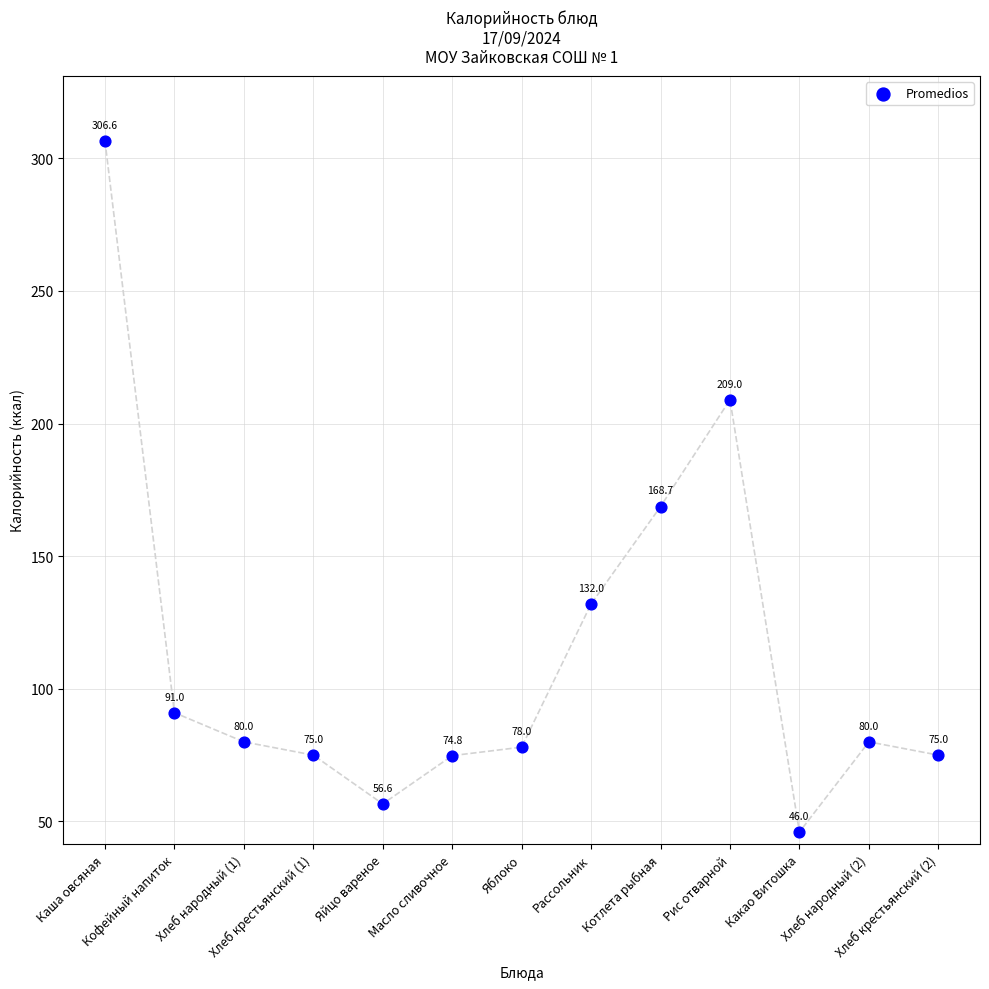

What Y value in the scatter plot is closest to 176?

168.7